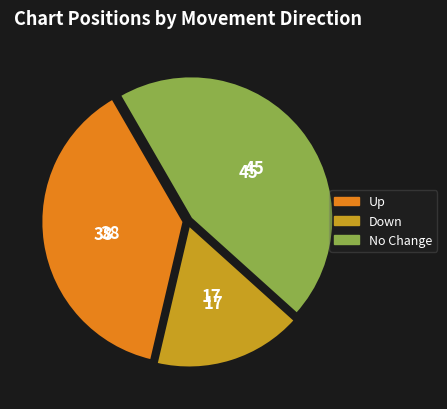

Is there any slice that represents more than half of the pie?

No